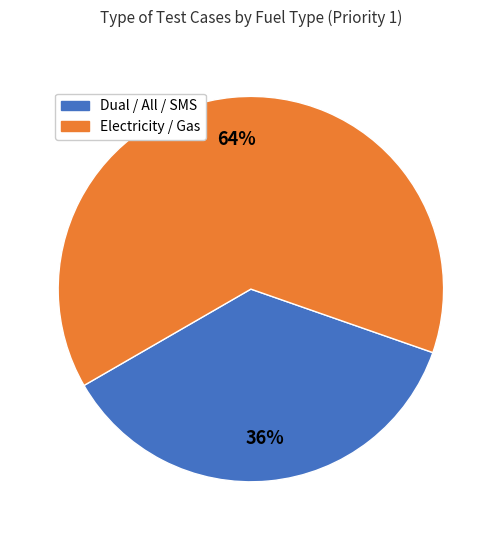

Does any single category account for the majority?

Yes